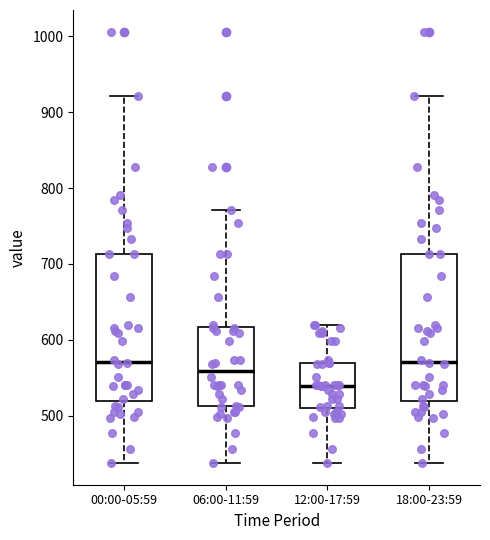

Reading left to right, transcribe this box plot: for each box, give where its median line is, the range the box spans, and where its two whiskers end, as read against the y-axis. The values are not printed on the chart, so give them approximately, as read against the axis.

00:00-05:59: median 570, box 520 to 710, whiskers 440 to 920
06:00-11:59: median 560, box 510 to 620, whiskers 440 to 770
12:00-17:59: median 540, box 510 to 570, whiskers 440 to 620
18:00-23:59: median 570, box 520 to 710, whiskers 440 to 920